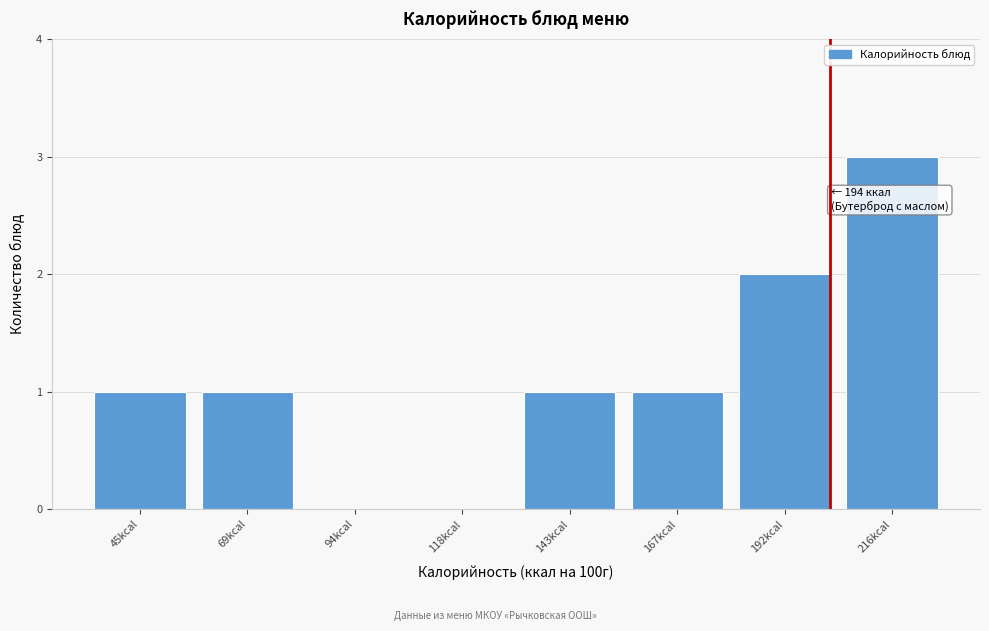

Reading right to left, list all the values displayed in this chart.

216kcal=3	192kcal=2	167kcal=1	143kcal=1	118kcal=0	94kcal=0	69kcal=1	45kcal=1